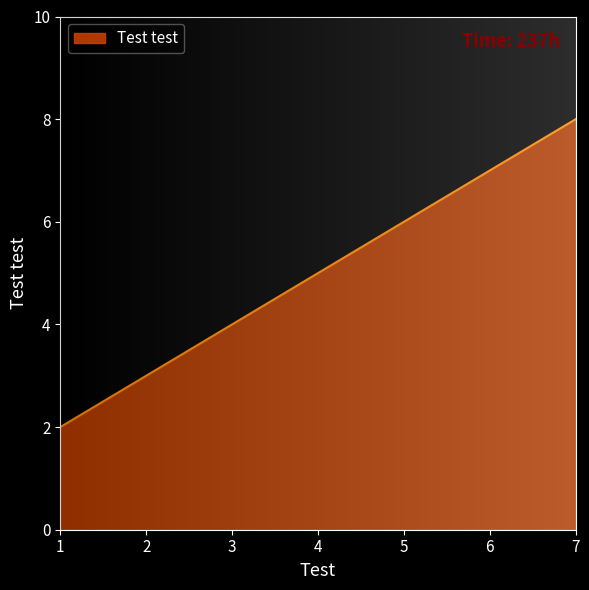

How many lines are shown in the chart?

1